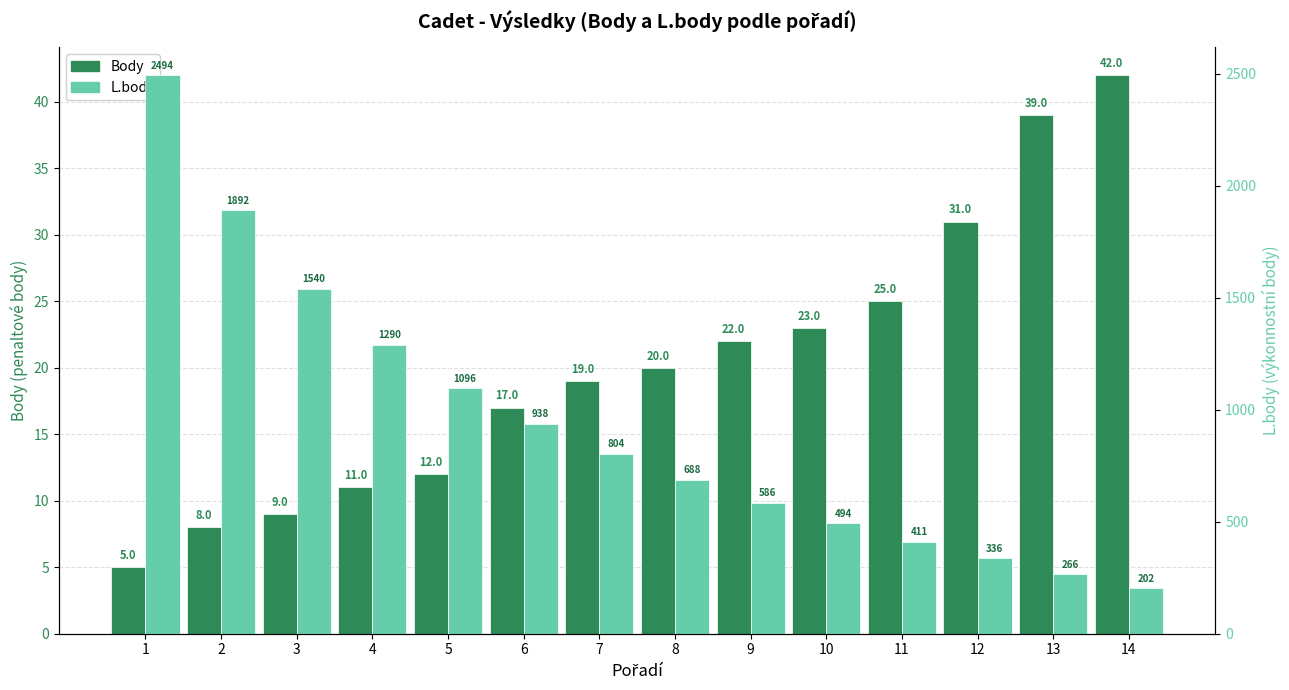

Reading left to right, extract all data points from this chart.

Body: 1=5	2=8	3=9	4=11	5=12	6=17	7=19	8=20	9=22	10=23	11=25	12=31	13=39	14=42
L.body: 1=2494	2=1892	3=1540	4=1290	5=1096	6=938	7=804	8=688	9=586	10=494	11=411	12=336	13=266	14=202